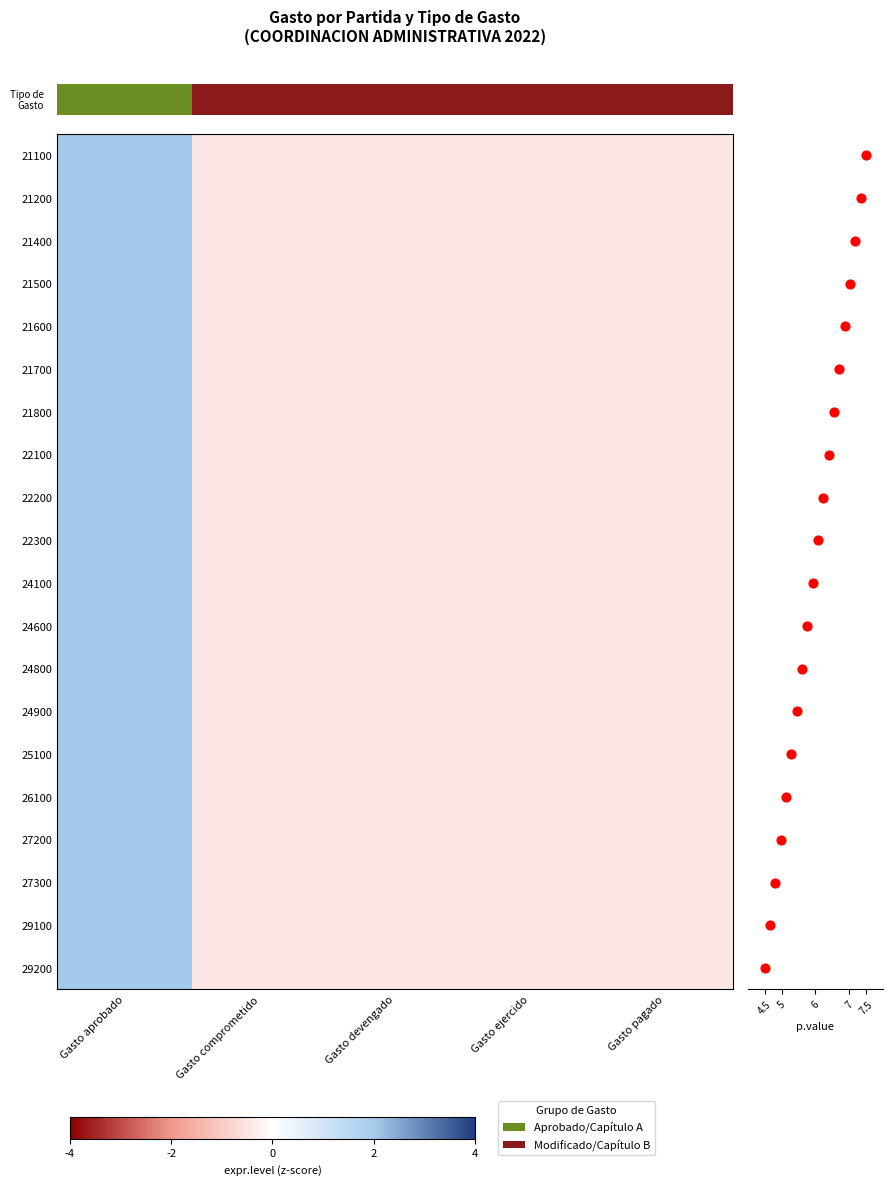

Is it true that row_0 equals -0.5 at Gasto devengado?

True